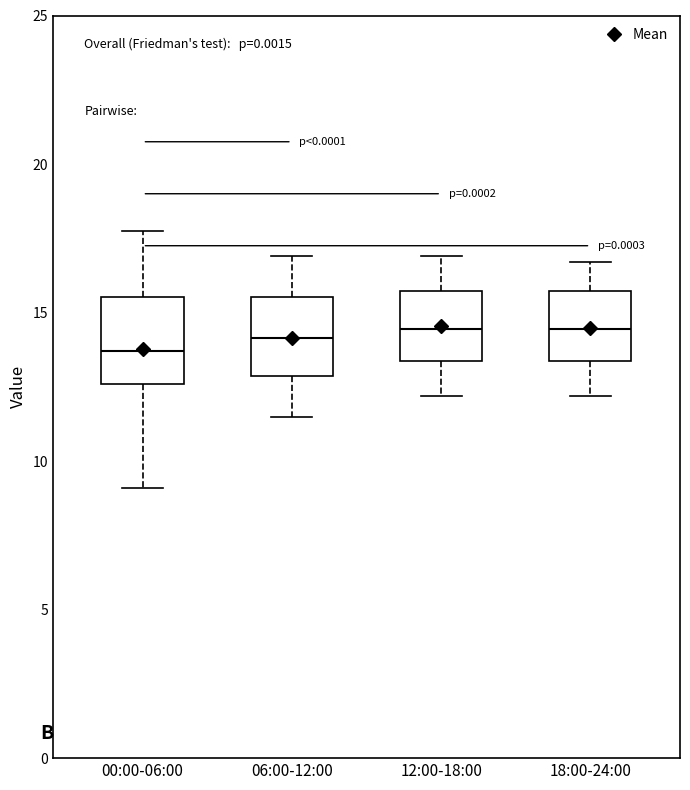

Reading left to right, transcribe this box plot: for each box, give where its median line is, the range the box spans, and where its two whiskers end, as read against the y-axis. The values are not printed on the chart, so give them approximately, as read against the axis.

00:00-06:00: median 13.5, box 12.5 to 15.5, whiskers 9.0 to 17.5
06:00-12:00: median 14.0, box 13.0 to 15.5, whiskers 11.5 to 17.0
12:00-18:00: median 14.5, box 13.5 to 15.5, whiskers 12.0 to 17.0
18:00-24:00: median 14.5, box 13.5 to 15.5, whiskers 12.0 to 16.5